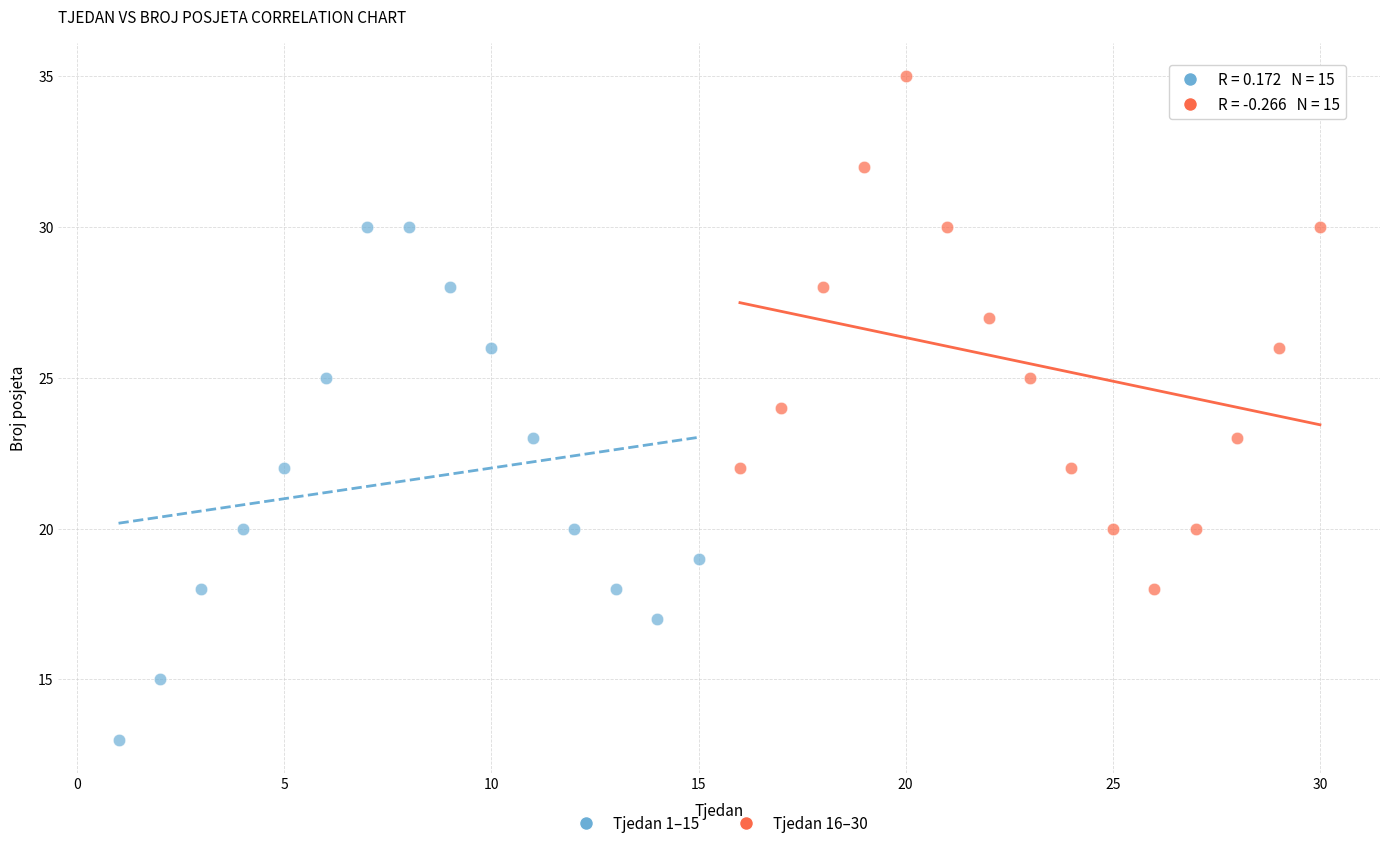

What are all the series names shown in the legend?

Tjedan 1–15, Tjedan 16–30